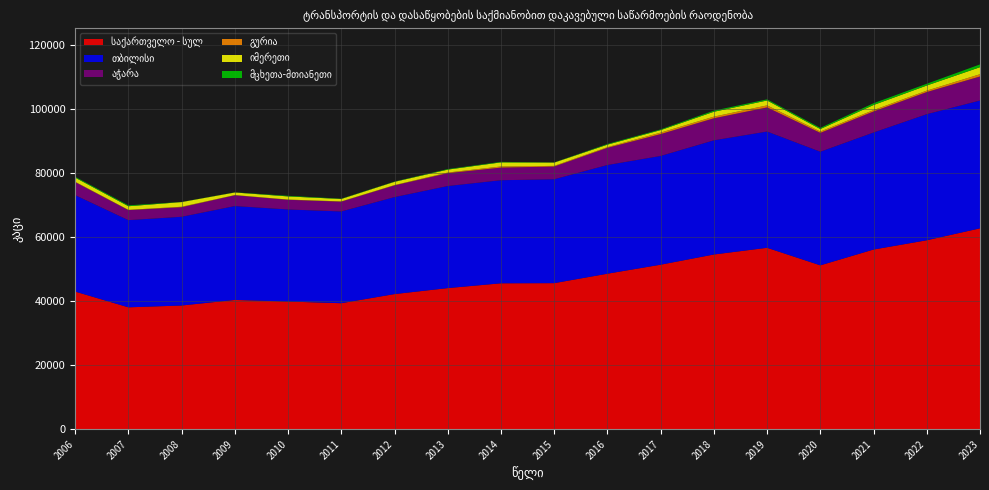

Reading left to right, list all the values displayed in this chart.

საქართველო - სულ: 2006=42955.3	2007=38043.5	2008=38611.1	2009=40350.7	2010=39850.2	2011=39330.3	2012=42177.0	2013=44046.0	2014=45542.0	2015=45590.0	2016=48540.0	2017=51350.8	2018=54536.5	2019=56626.7	2020=51148.0	2021=56082.0	2022=58980.0	2023=62696.0
თბილისი: 2006=30119.0	2007=27218.9	2008=27702.3	2009=29306.4	2010=28742.5	2011=28642.9	2012=30280.0	2013=31867.0	2014=32181.0	2015=32439.0	2016=33933.0	2017=33949.2	2018=35642.8	2019=36299.7	2020=35475.0	2021=36543.0	2022=39361.0	2023=39913.0
აჭარა: 2006=4056.3	2007=3130.2	2008=2977.0	2009=3367.4	2010=3015.5	2011=3056.1	2012=3652.0	2013=4012.0	2014=3938.0	2015=3969.0	2016=5360.0	2017=6817.0	2018=6876.6	2019=7524.8	2020=5878.0	2021=6549.0	2022=6899.0	2023=7501.0
გურია: 2006=118.0	2007=86.3	2008=149.0	2009=65.0	2010=78.0	2011=82.5	2012=102.0	2013=193.0	2014=348.0	2015=198.0	2016=210.0	2017=457.3	2018=513.4	2019=634.6	2020=402.0	2021=442.0	2022=450.0	2023=702.0
იმერეთი: 2006=1293.5	2007=1120.5	2008=1456.6	2009=802.1	2010=982.5	2011=750.9	2012=1009.0	2013=918.0	2014=1288.0	2015=1023.0	2016=785.0	2017=793.7	2018=1523.6	2019=1533.9	2020=795.0	2021=1588.0	2022=1597.0	2023=2196.0
მცხეთა-მთიანეთი: 2006=259.0	2007=275.3	2008=41.0	2009=47.0	2010=186.0	2011=85.7	2012=75.0	2013=167.0	2014=155.0	2015=53.0	2016=201.0	2017=216.0	2018=351.6	2019=350.2	2020=356.0	2021=548.0	2022=550.0	2023=861.0